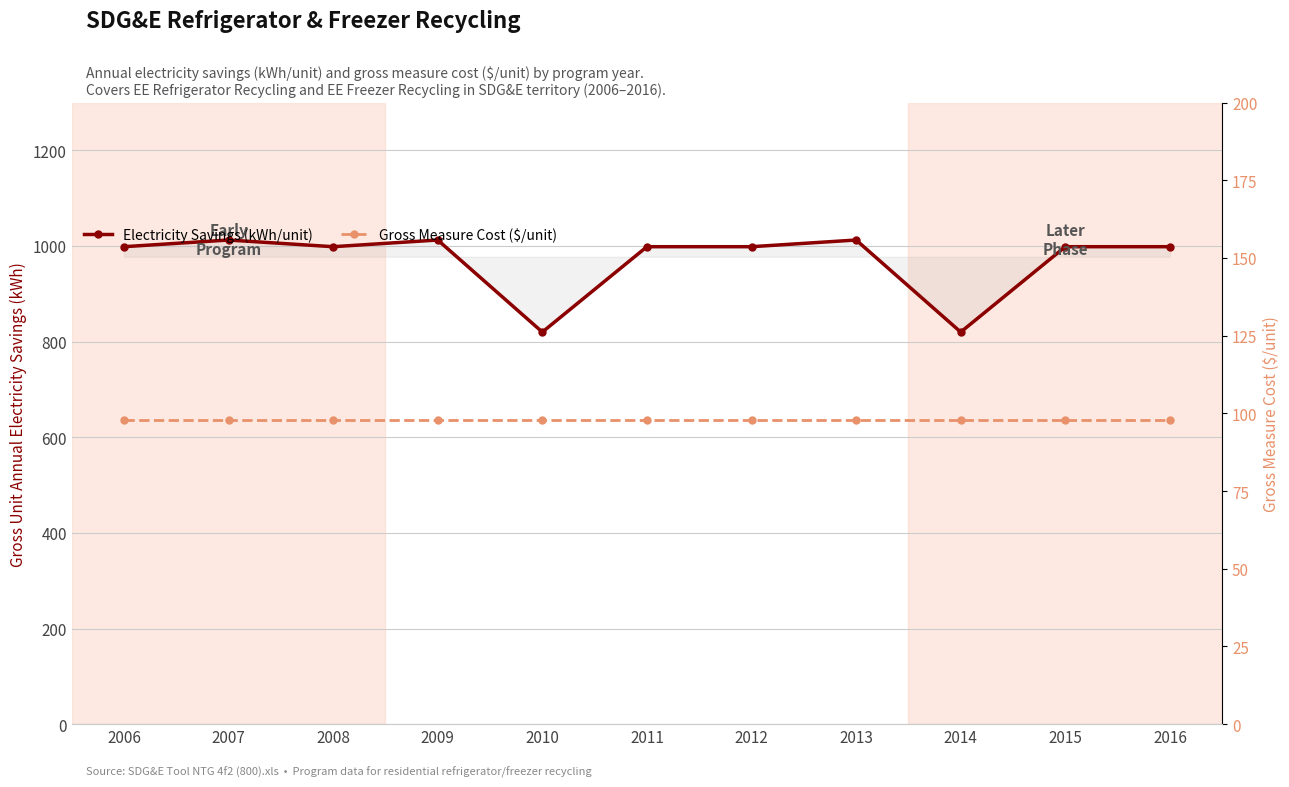

At which category is the sum across all series the highest?

2007